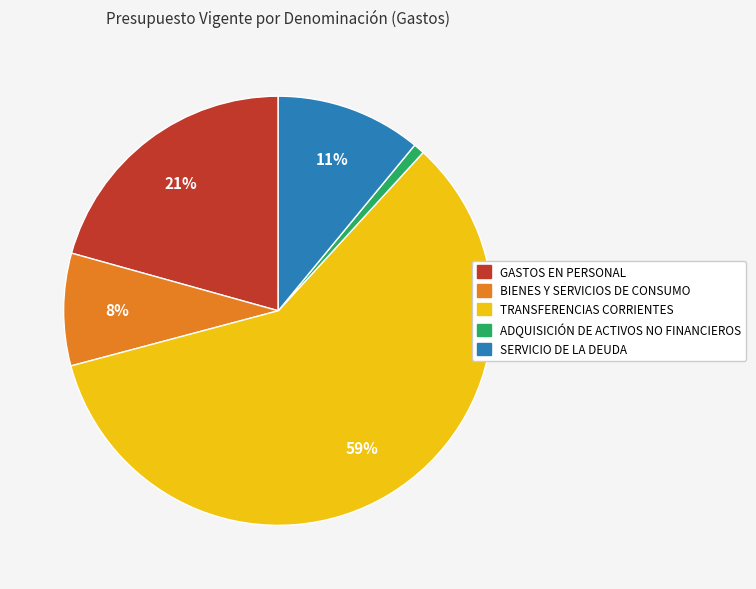

To the nearest percent, what percentage of the pie is ADQUISICIÓN DE ACTIVOS NO FINANCIEROS?

1%